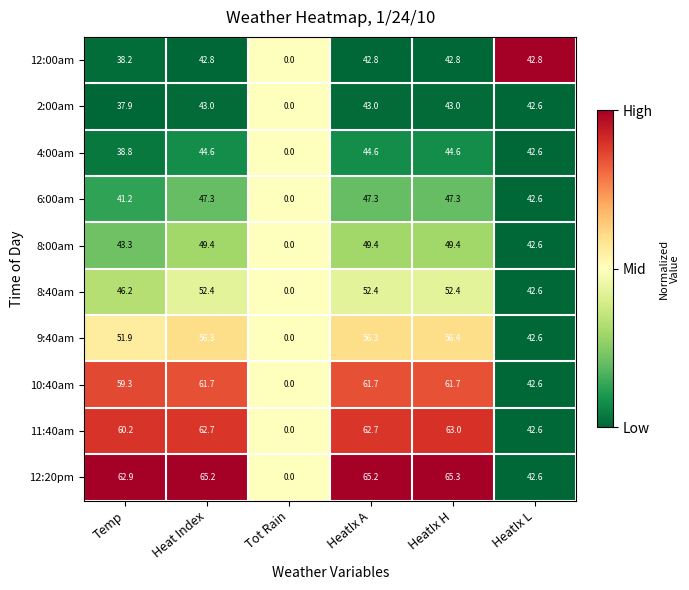

Which category has the highest value across all series?

HeatIx H